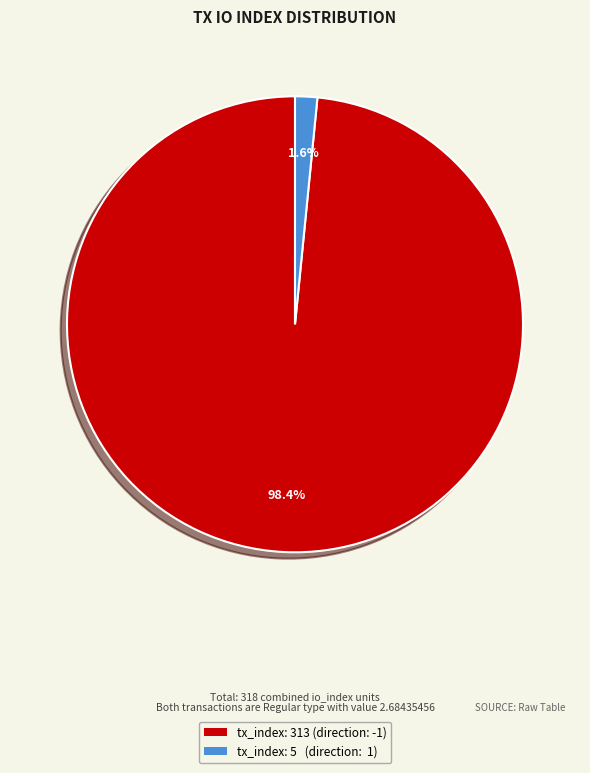

Does any single category account for the majority?

Yes